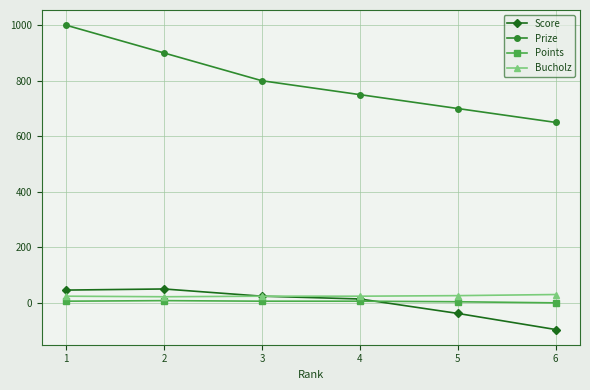

The value of Prize at 4 is 750. True or false?

True